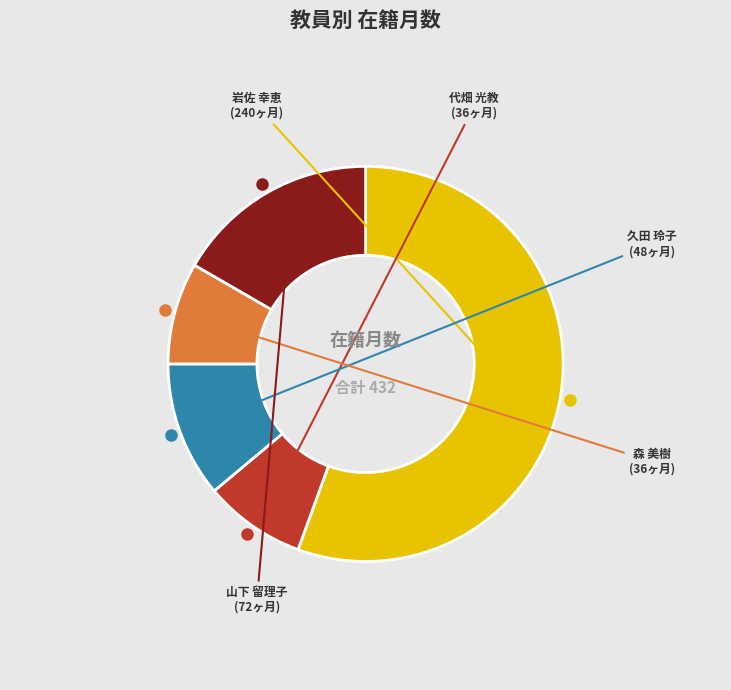

Is there a majority slice in this chart?

Yes